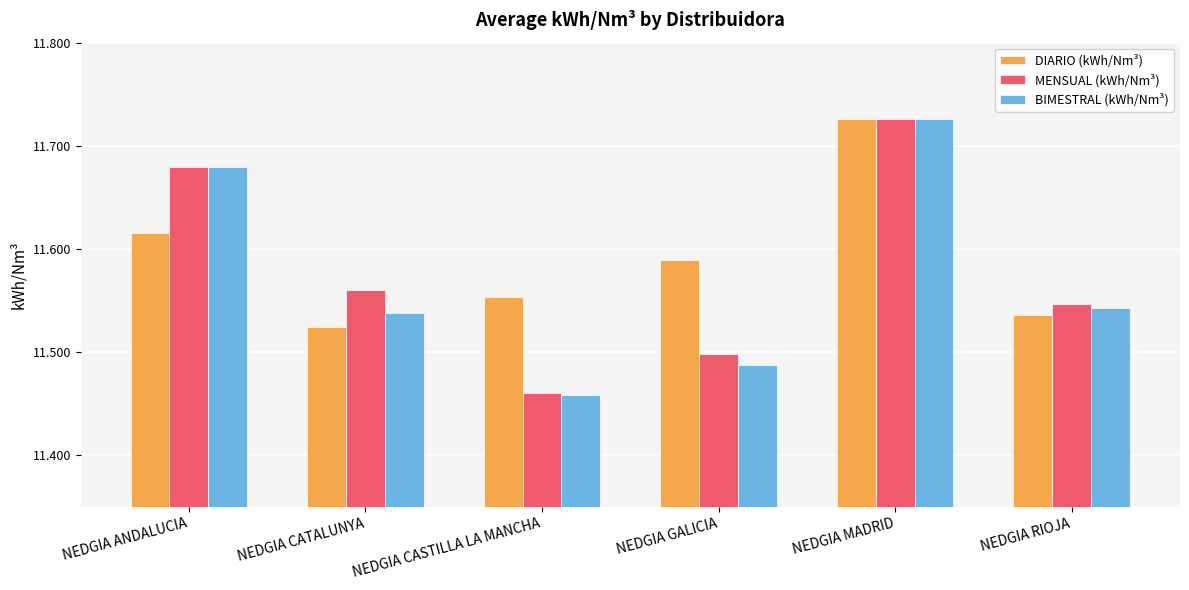

Which series changed the most between NEDGIA CATALUNYA and NEDGIA MADRID?

DIARIO (kWh/Nm³)